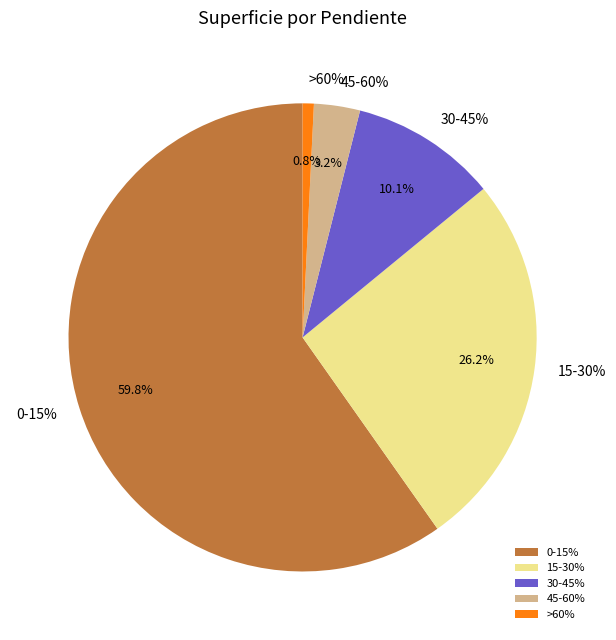

The 0-15% slice represents 47% of the pie. True or false?

False